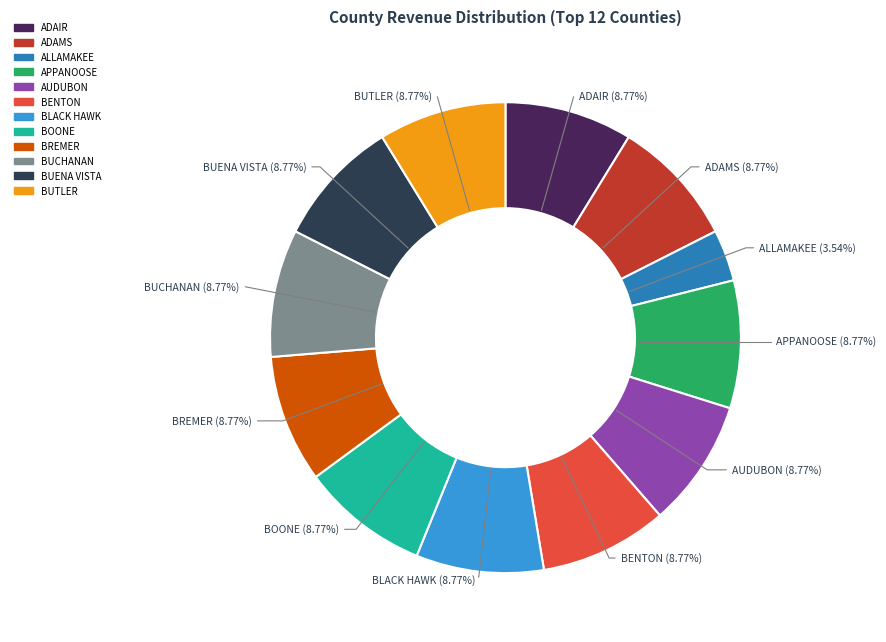

To the nearest percent, what percentage of the pie is BLACK HAWK?

9%